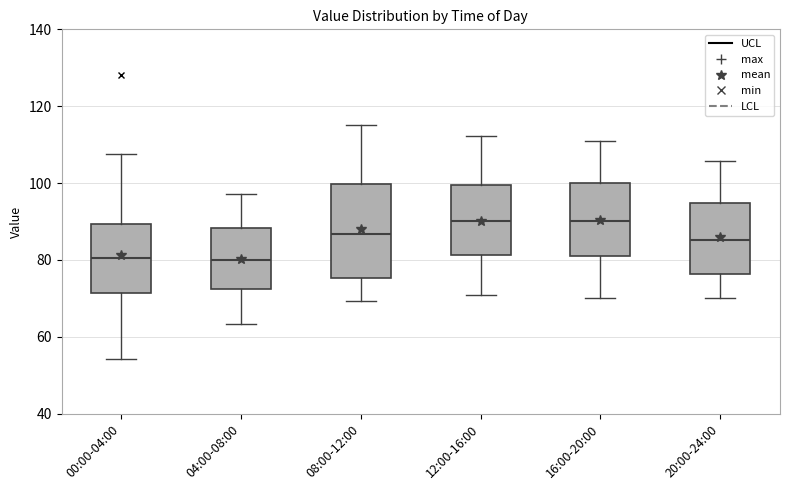

Reading left to right, transcribe this box plot: for each box, give where its median line is, the range the box spans, and where its two whiskers end, as read against the y-axis. The values are not printed on the chart, so give them approximately, as read against the axis.

00:00-04:00: median 80, box 72 to 90, whiskers 54 to 108
04:00-08:00: median 80, box 72 to 88, whiskers 64 to 98
08:00-12:00: median 86, box 76 to 100, whiskers 70 to 116
12:00-16:00: median 90, box 82 to 100, whiskers 70 to 112
16:00-20:00: median 90, box 80 to 100, whiskers 70 to 112
20:00-24:00: median 86, box 76 to 94, whiskers 70 to 106